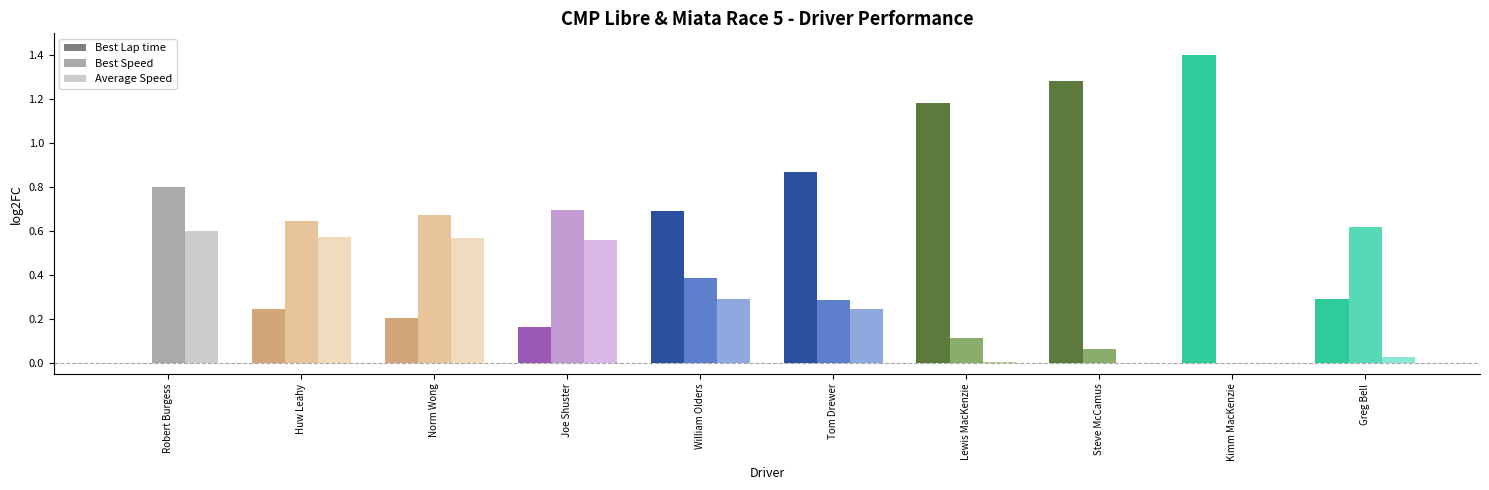

How many groups of bars are there?

10